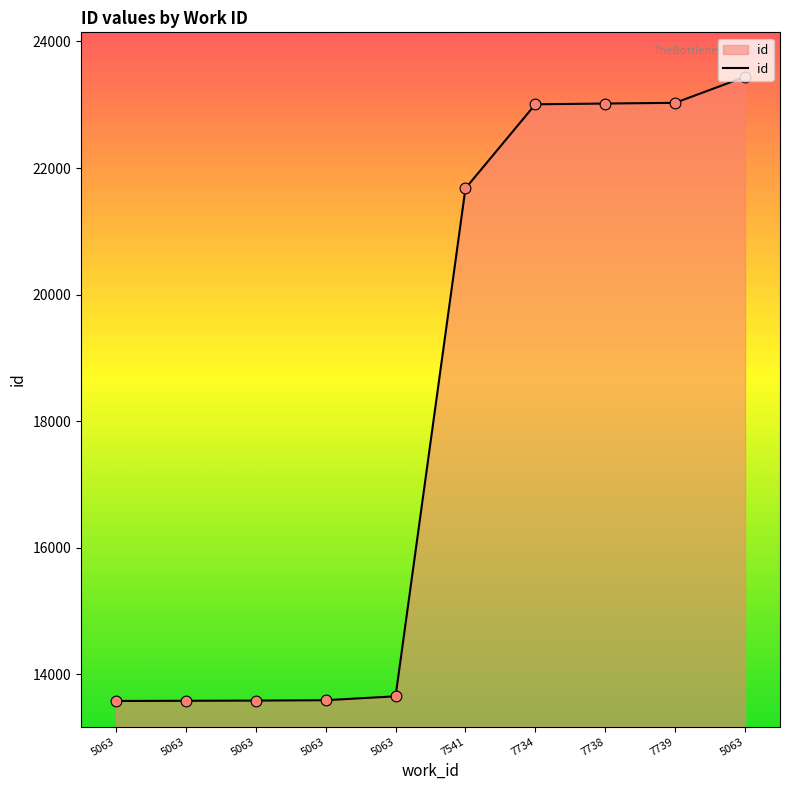

Is this an area chart (filled region under the line)?

Yes